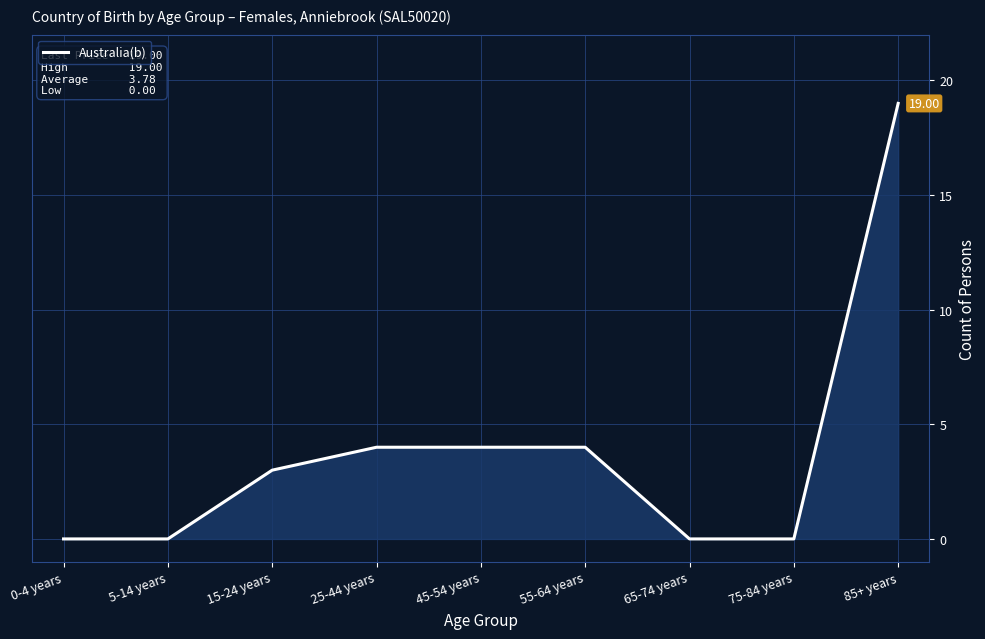

Which category has the highest value across all series?

85+ years